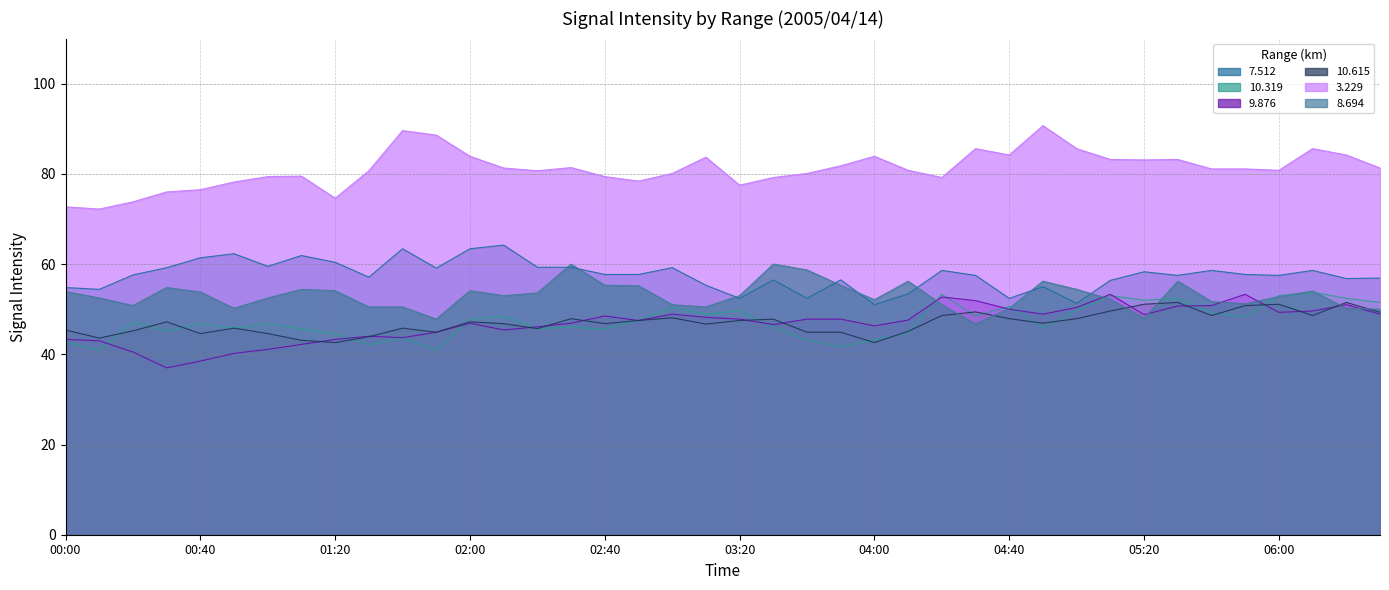

True or false: 10.615 has more than 0 points higher than both neighbors.

True